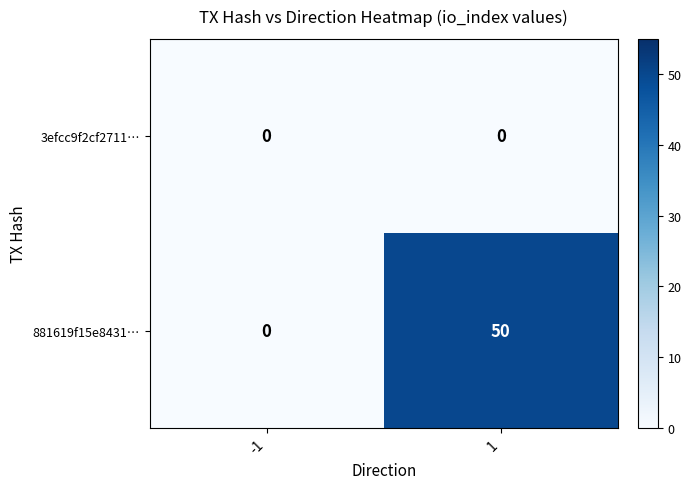

Rank the series by their average value, from lowest to highest.

3efcc9f2cf2711…, 881619f15e8431…